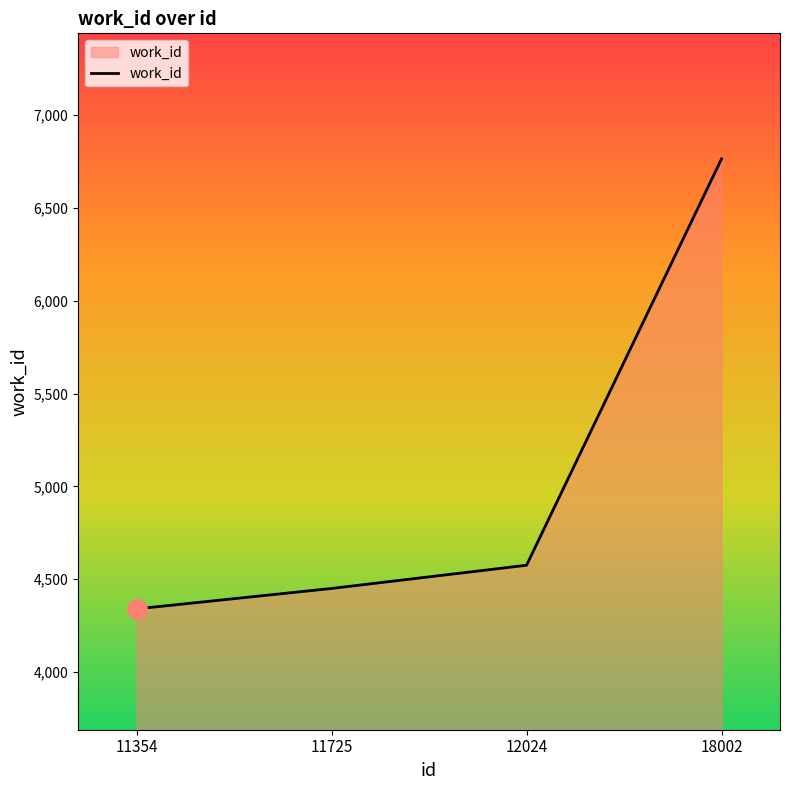

How many values are below 4575?

2